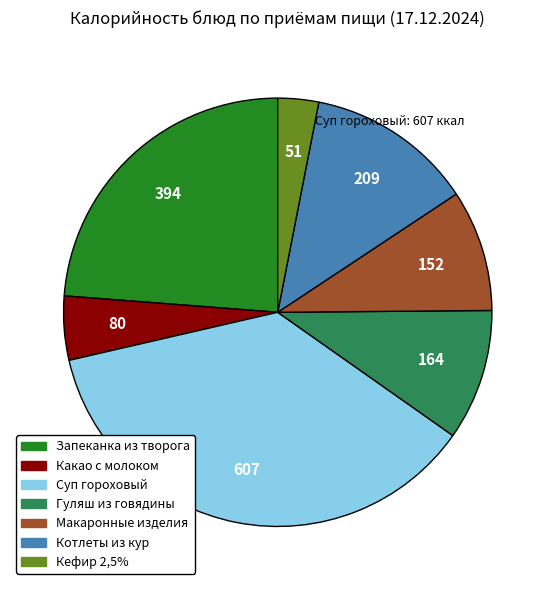

The Кефир 2,5% slice represents 3% of the pie. True or false?

True